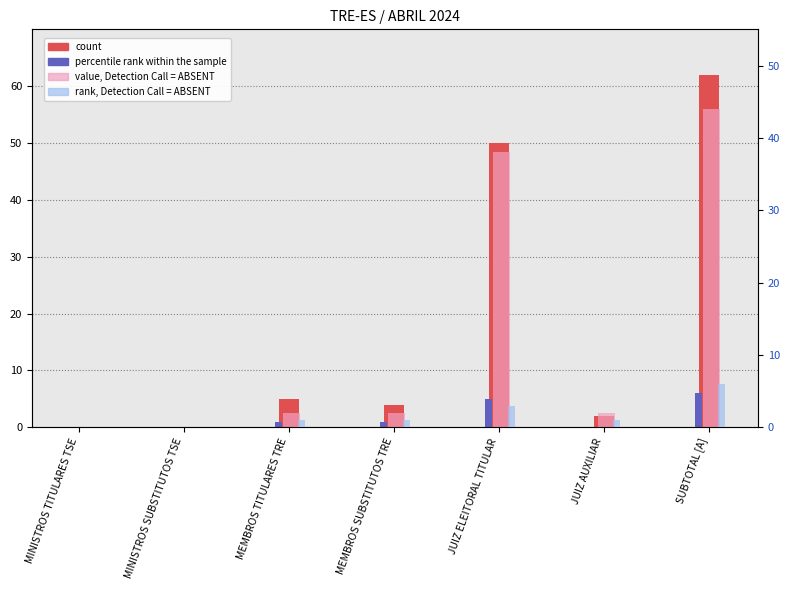

Which series has the largest total across all categories?

count